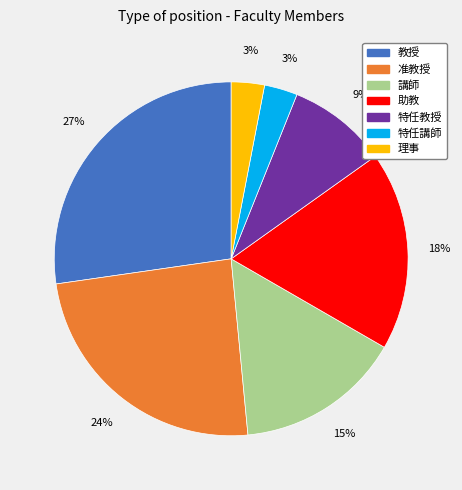

Which has a higher value, 教授 or 特任講師?

教授